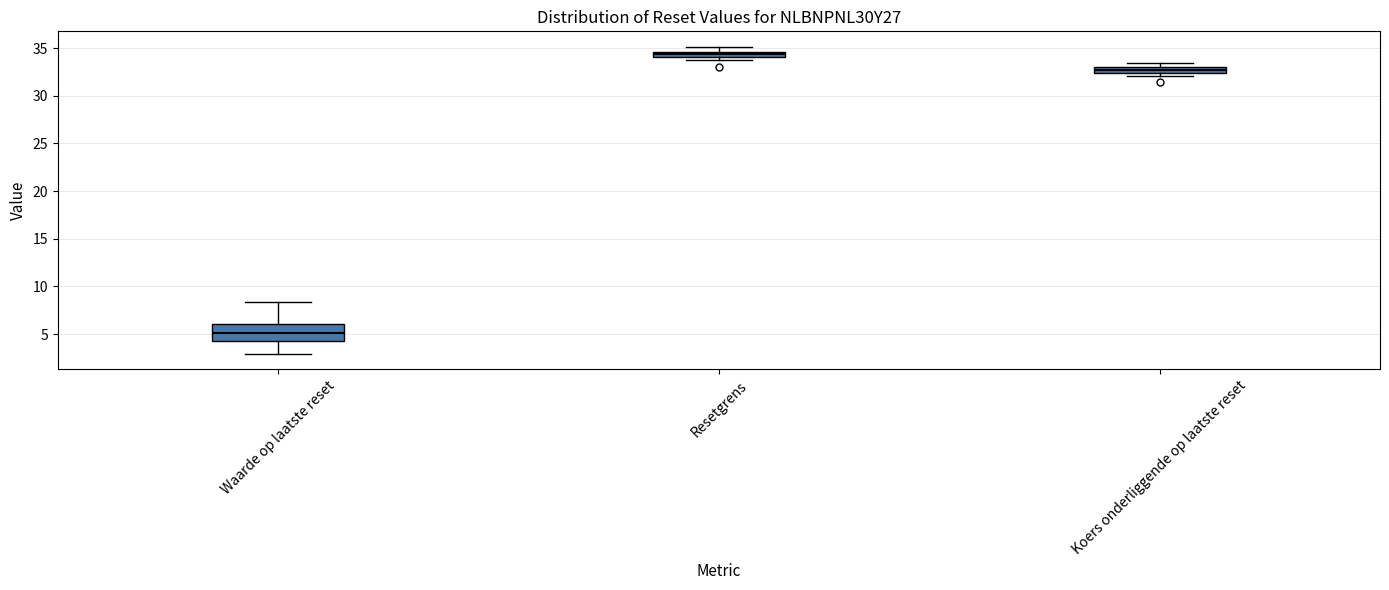

Where is the lower edge of the box for Resetgrens on the y-axis? The values are not printed on the chart, so give them approximately, as read against the axis.

34.0